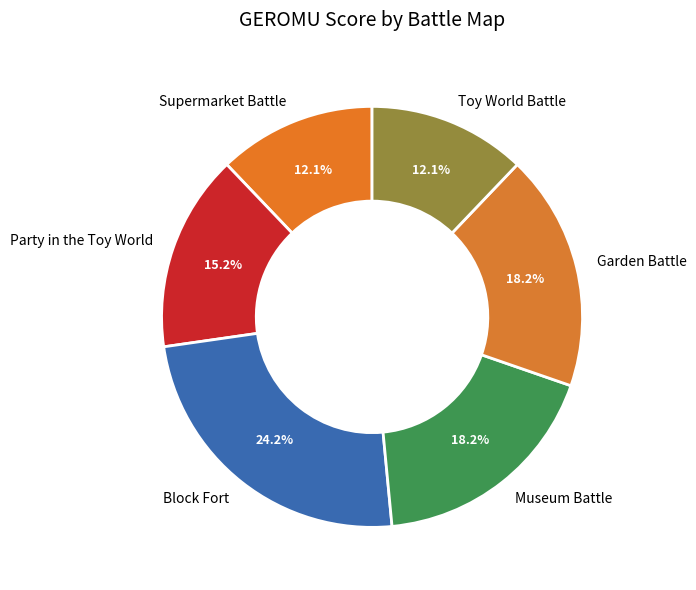

To the nearest percent, what is the combined percentage of Museum Battle and Garden Battle?

36%